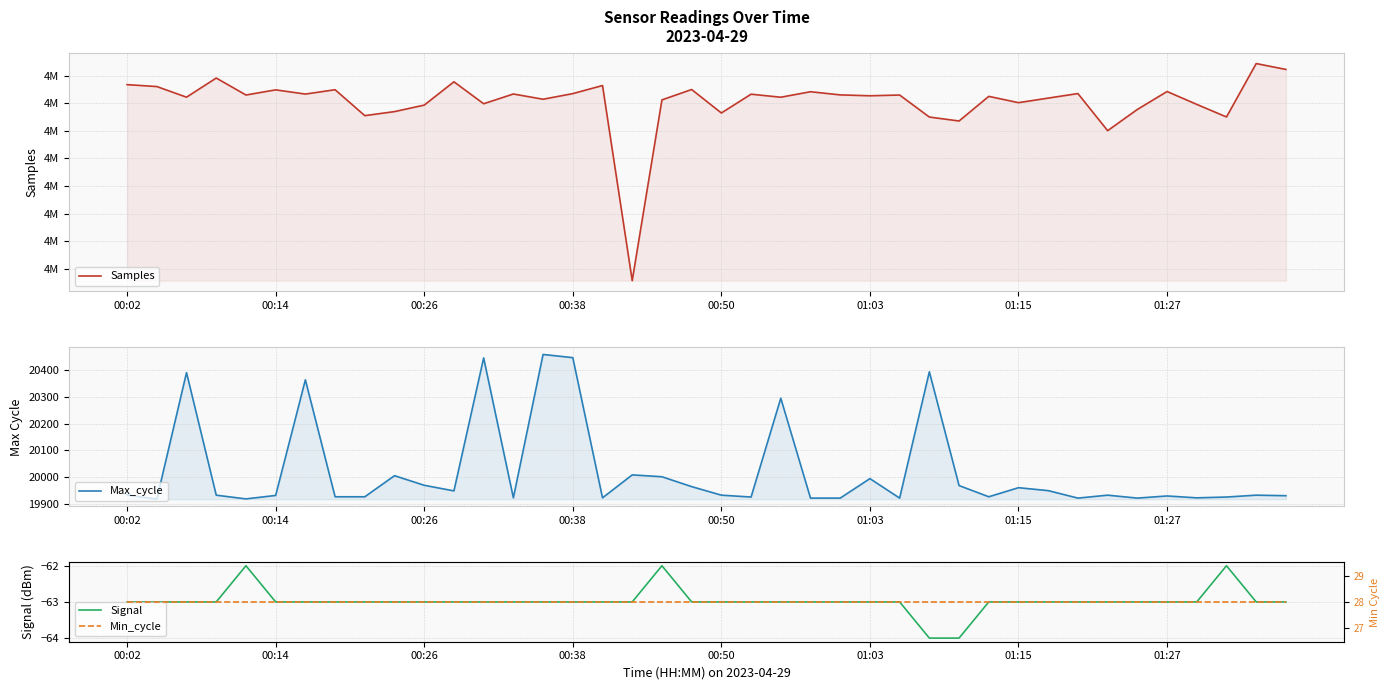

Which label corresponds to the largest value in the chart?

38